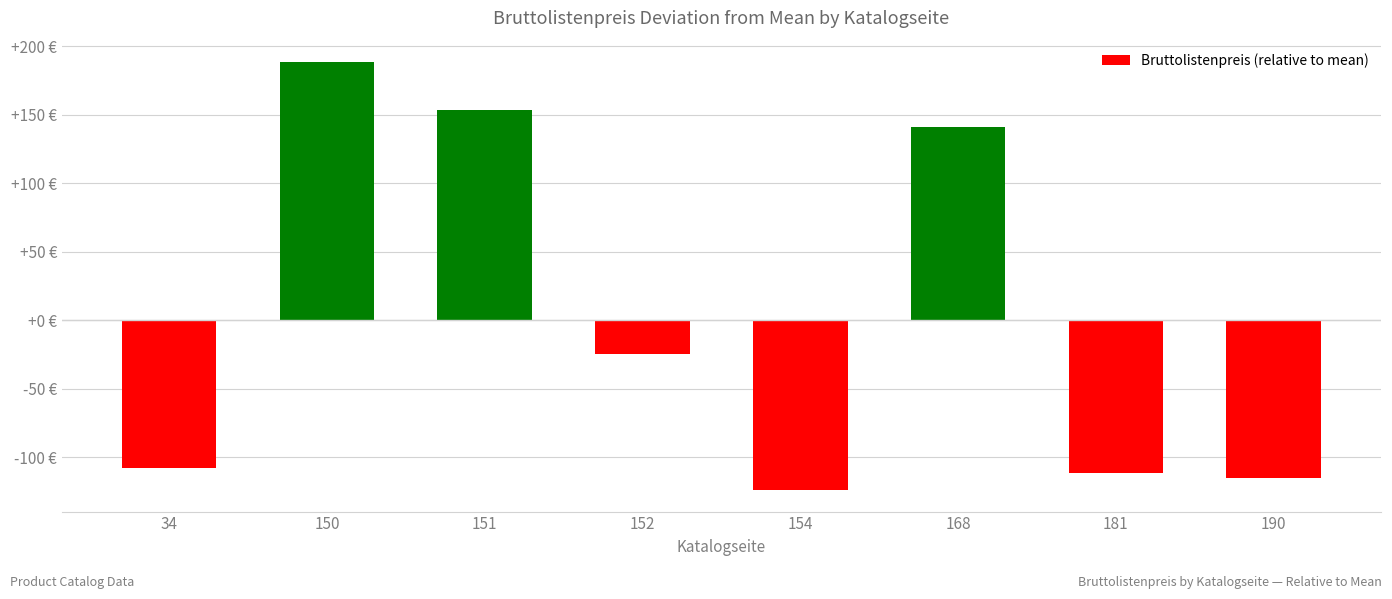

How many categories are shown in the chart?

8